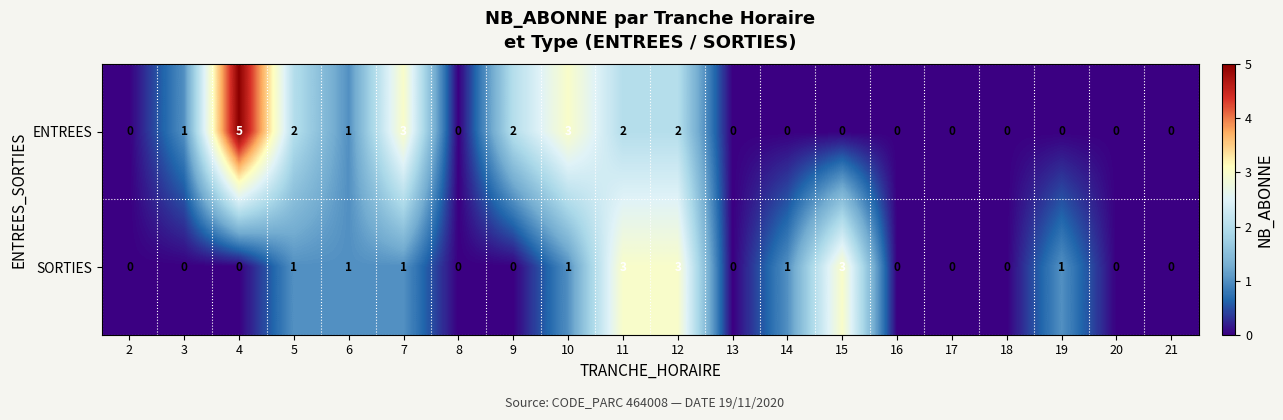

What is the difference between the maximum and minimum values in the SORTIES series?

3